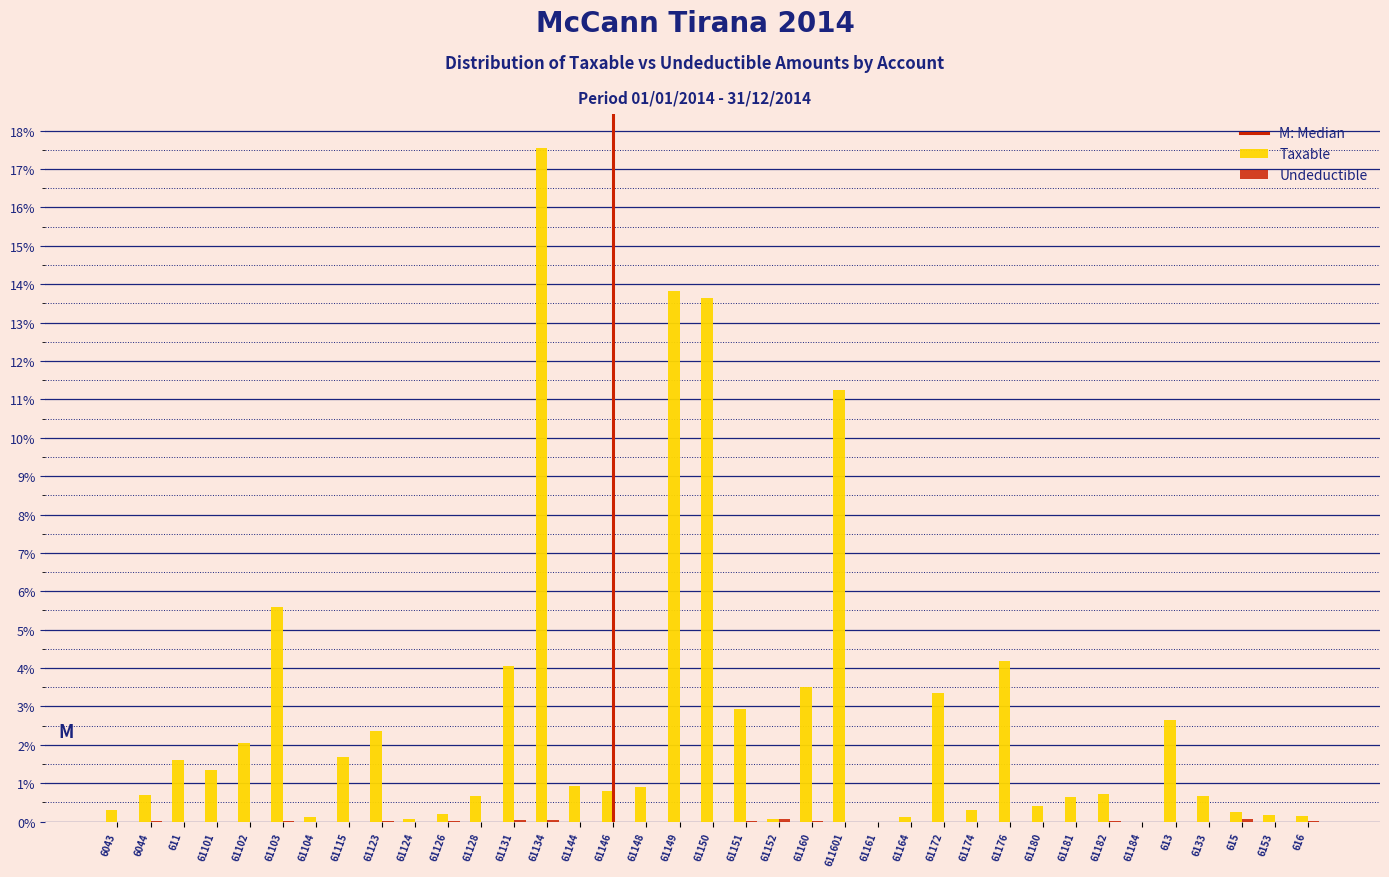

At which category is the sum across all series the highest?

61134